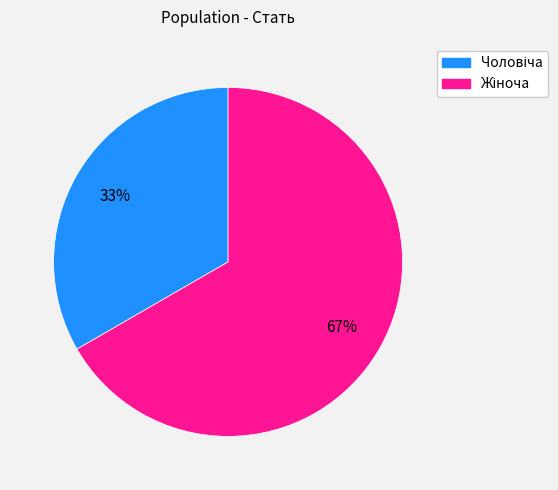

To the nearest percent, what is the average slice percentage?

50%